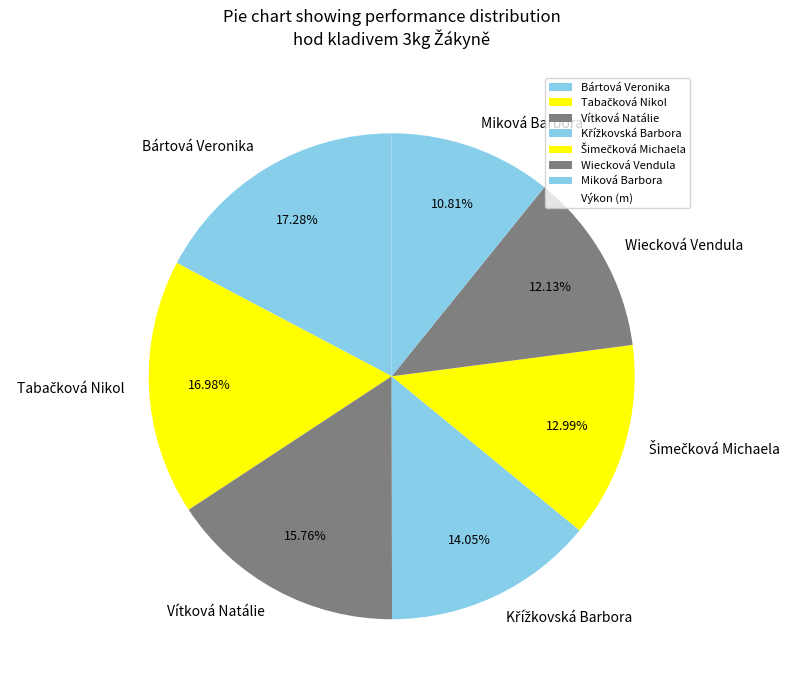

Which slice is the smallest?

Miková Barbora